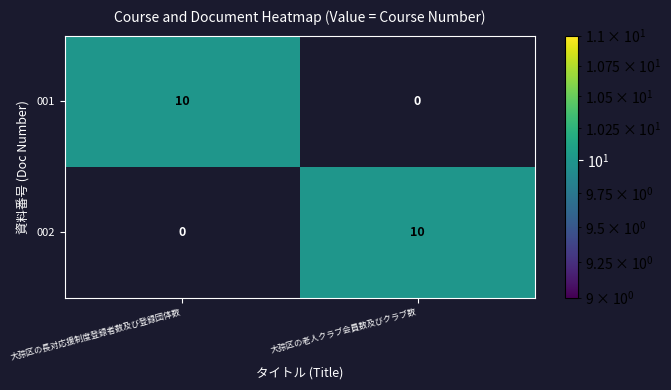

The value of 001 at 大孮区の老人クラブ会員数及びクラブ数 is -5. True or false?

False